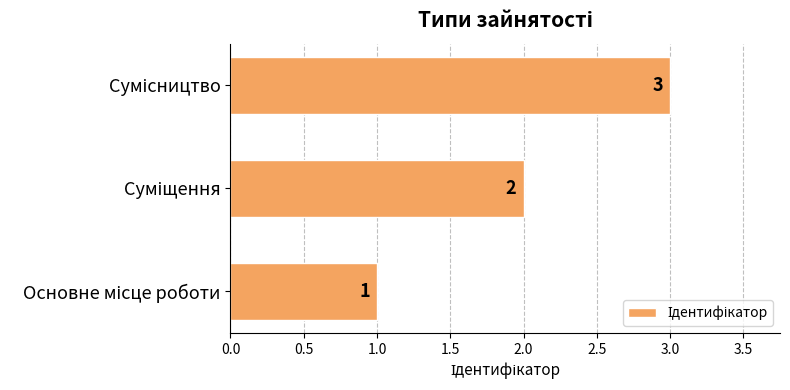

Count the values in the range 1 to 3.

3